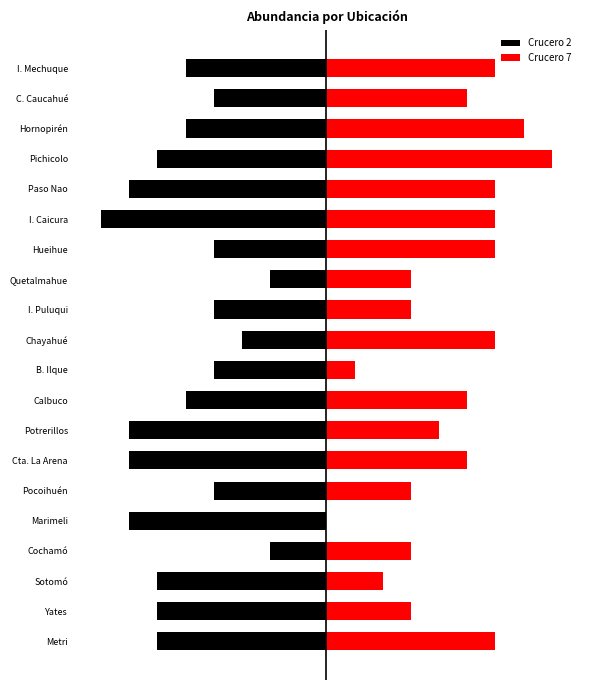

How many distinct data groups are displayed?

2